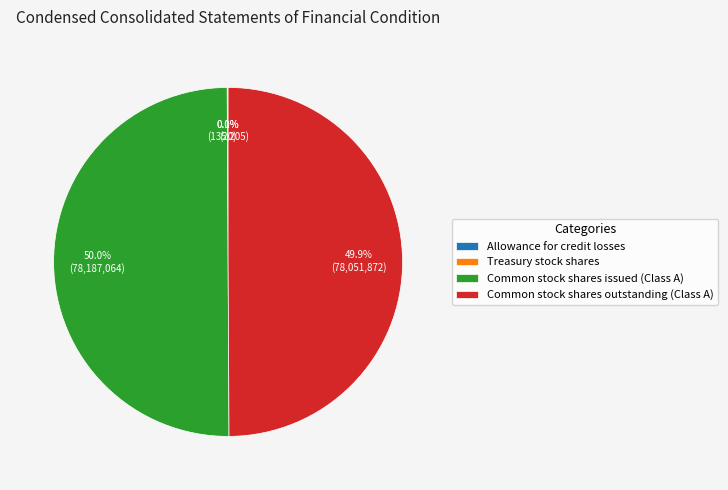

How much of the chart is everything except Common stock shares issued (Class A)?

50.0%